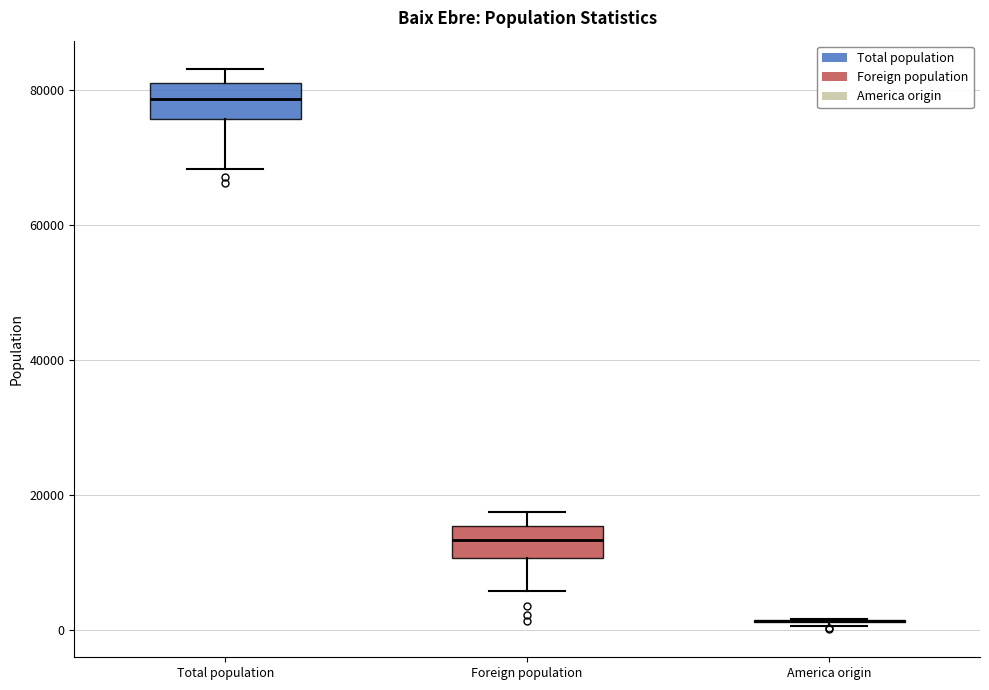

Reading left to right, transcribe this box plot: for each box, give where its median line is, the range the box spans, and where its two whiskers end, as read against the y-axis. The values are not printed on the chart, so give them approximately, as read against the axis.

Total population: median 78000, box 76000 to 80000, whiskers 68000 to 84000
Foreign population: median 14000, box 10000 to 16000, whiskers 6000 to 18000
America origin: box collapsed to a line at 2000, whiskers 0 to 2000